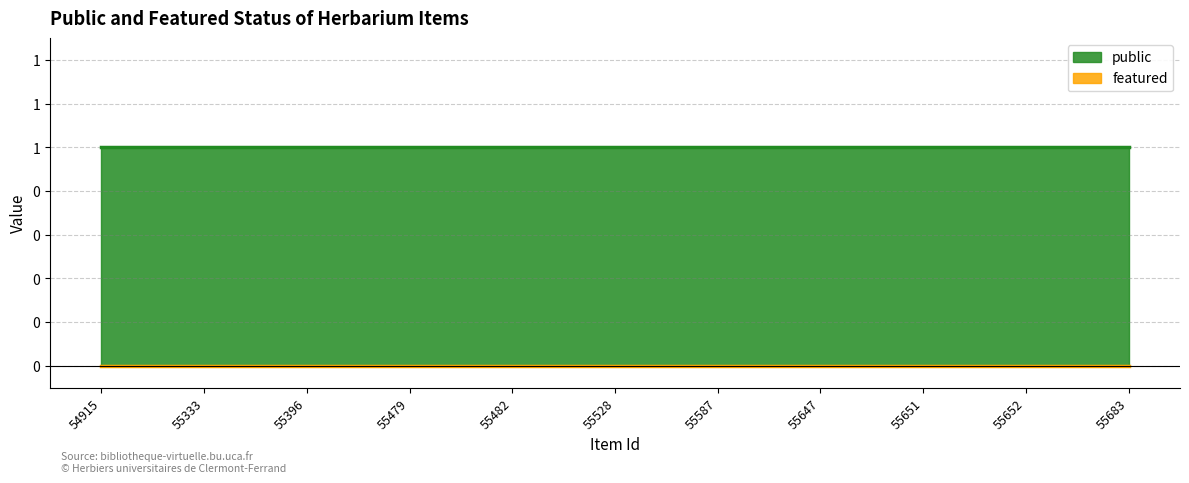

True or false: public has more than 2 points higher than both neighbors.

False